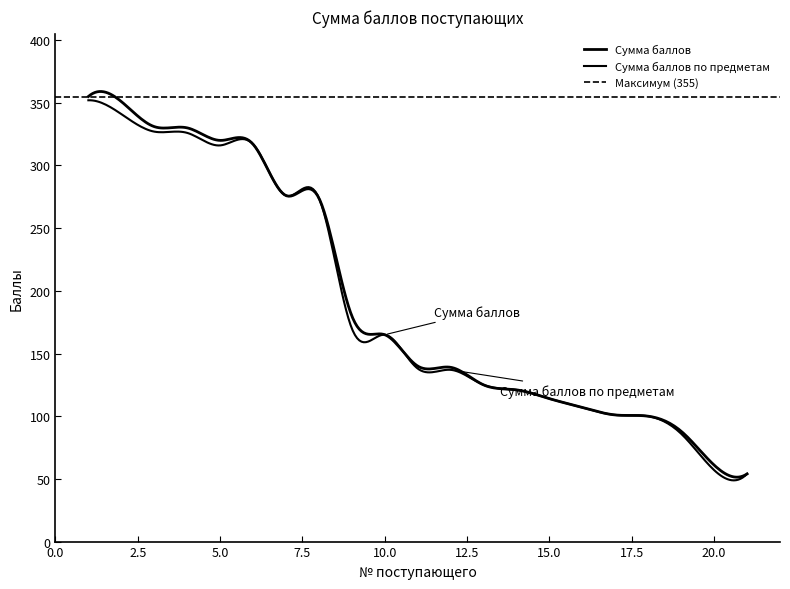

True or false: Сумма баллов and Сумма баллов по предметам intersect in this chart.

False